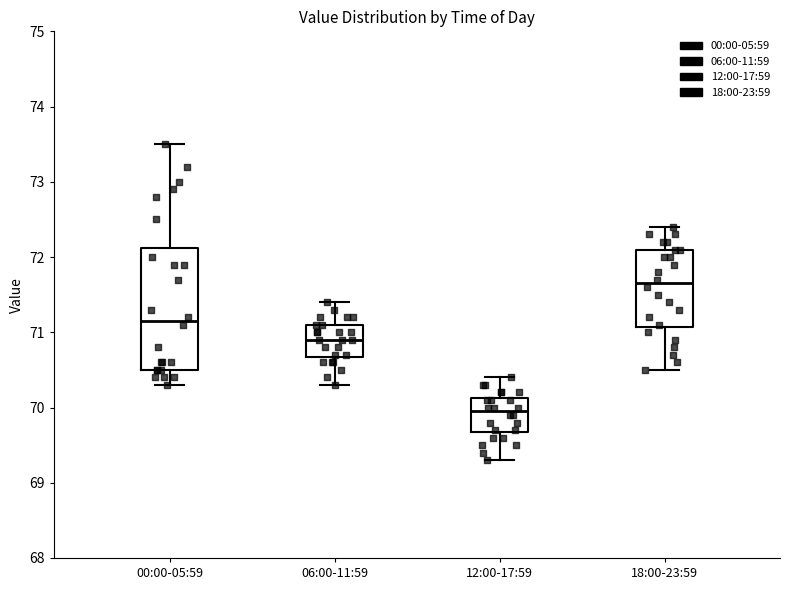

Comparing the boxes themselves (not the whiskers), which one is the tallest?

00:00-05:59